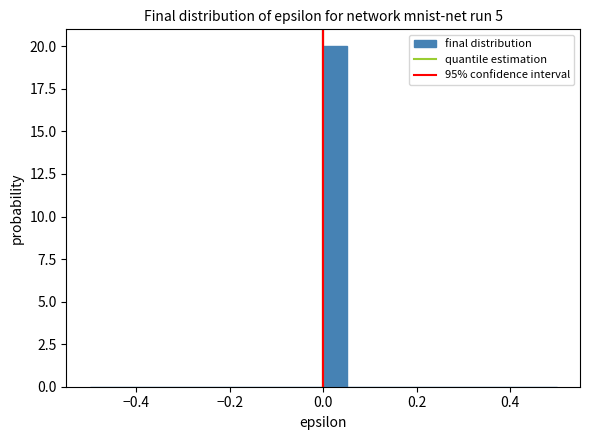

Read against the x-axis, roughly where is the centre of the tallest bar?

0.02